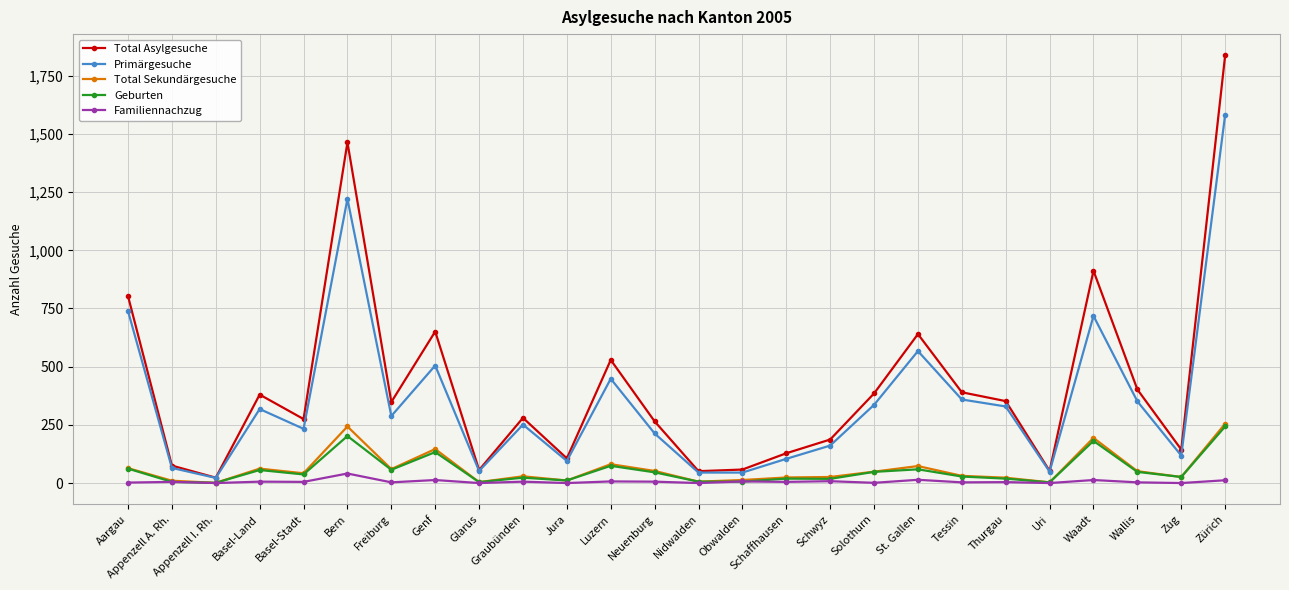

What position from the right is Jura?

16